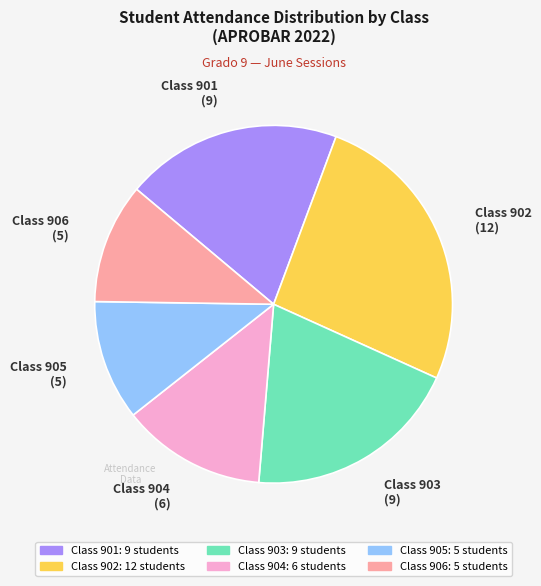

Does any single category account for the majority?

No